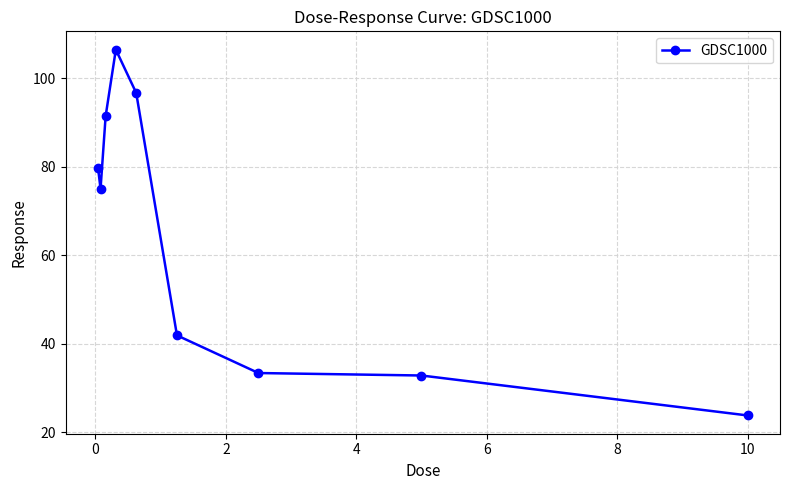

What is the average value?

64.6